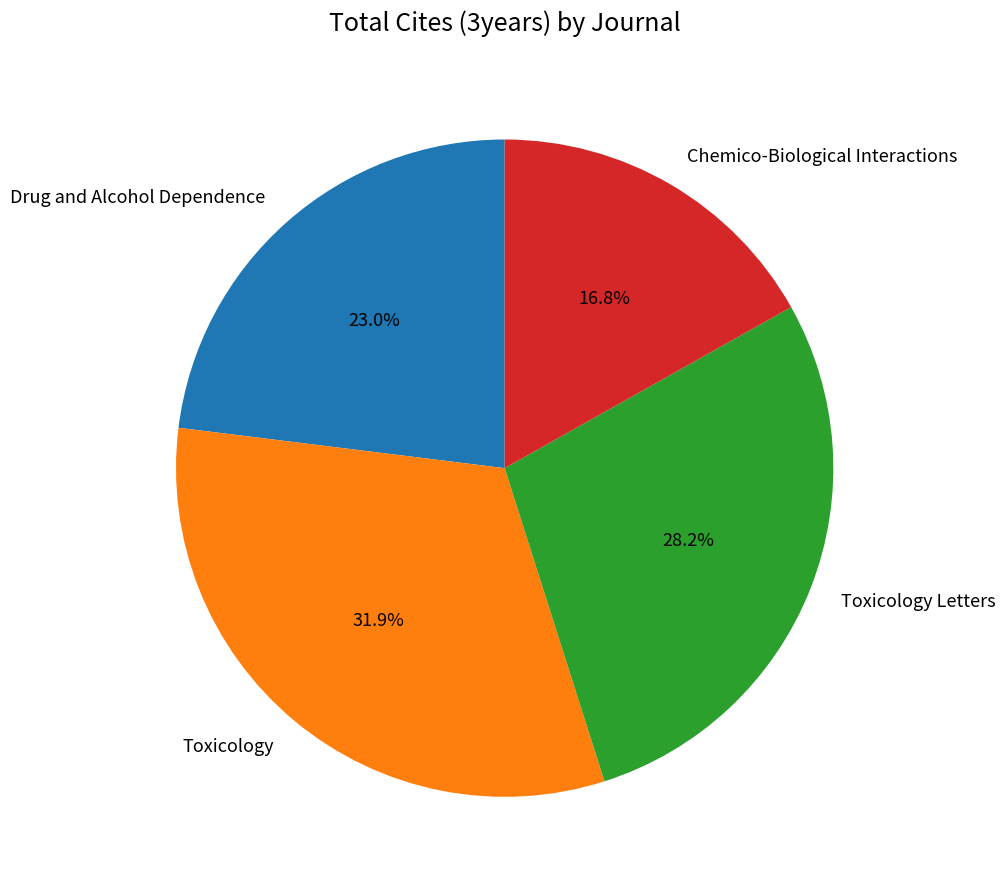

Combined, do Toxicology and Toxicology Letters account for over 50%?

Yes